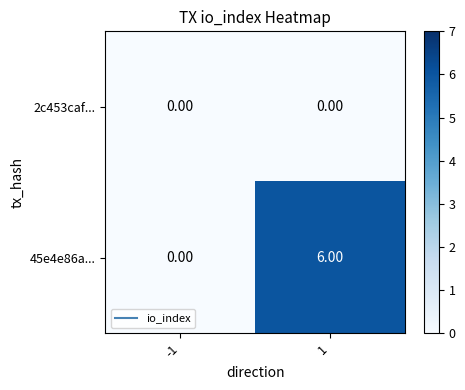

How many data points does each series have?

2